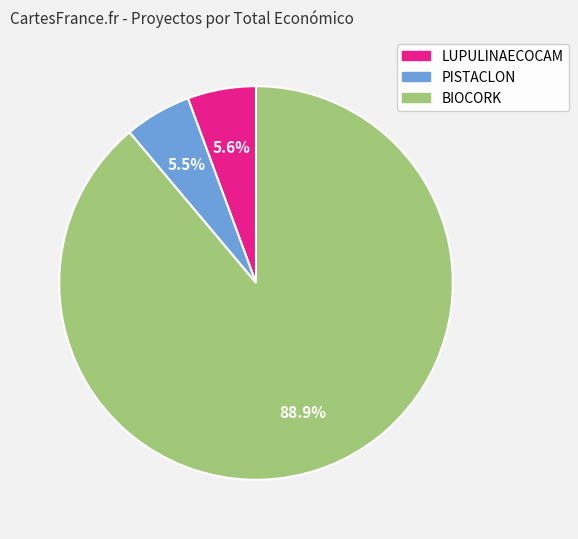

To the nearest percent, what is the difference between the BIOCORK and PISTACLON slice percentages?

83%